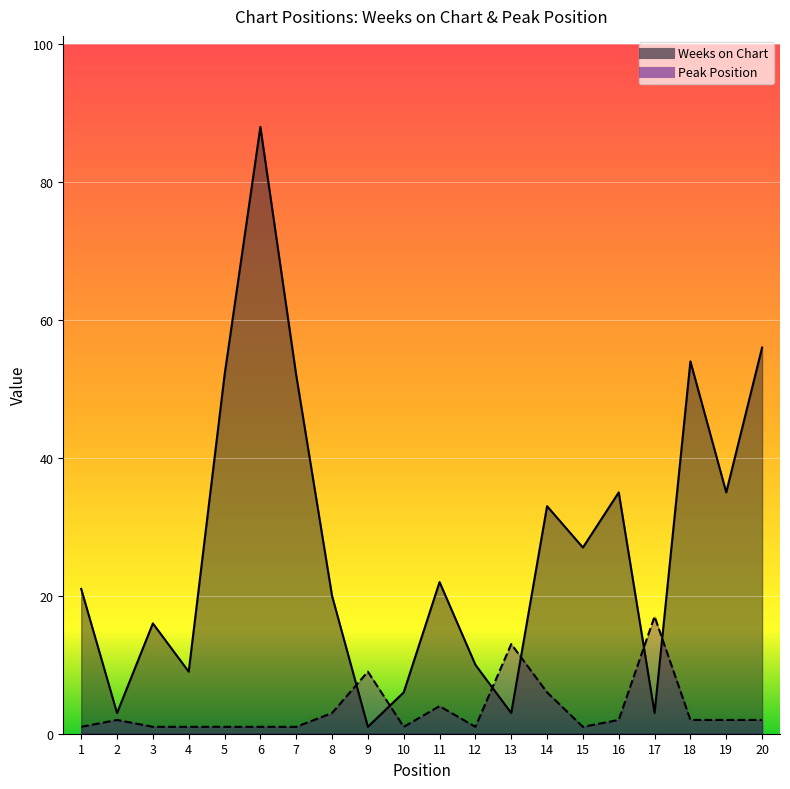

Reading right to left, transcribe all the data shown in this chart.

Weeks on Chart: 20=56	19=35	18=54	17=3	16=35	15=27	14=33	13=3	12=10	11=22	10=6	9=1	8=20	7=52	6=88	5=52	4=9	3=16	2=3	1=21
Peak Position: 20=2	19=2	18=2	17=17	16=2	15=1	14=6	13=13	12=1	11=4	10=1	9=9	8=3	7=1	6=1	5=1	4=1	3=1	2=2	1=1